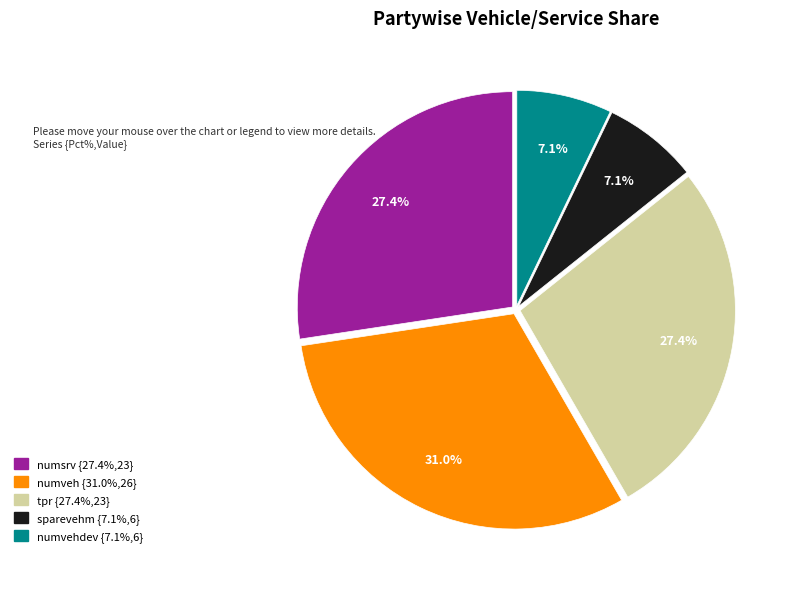

Is there any slice that represents more than half of the pie?

No